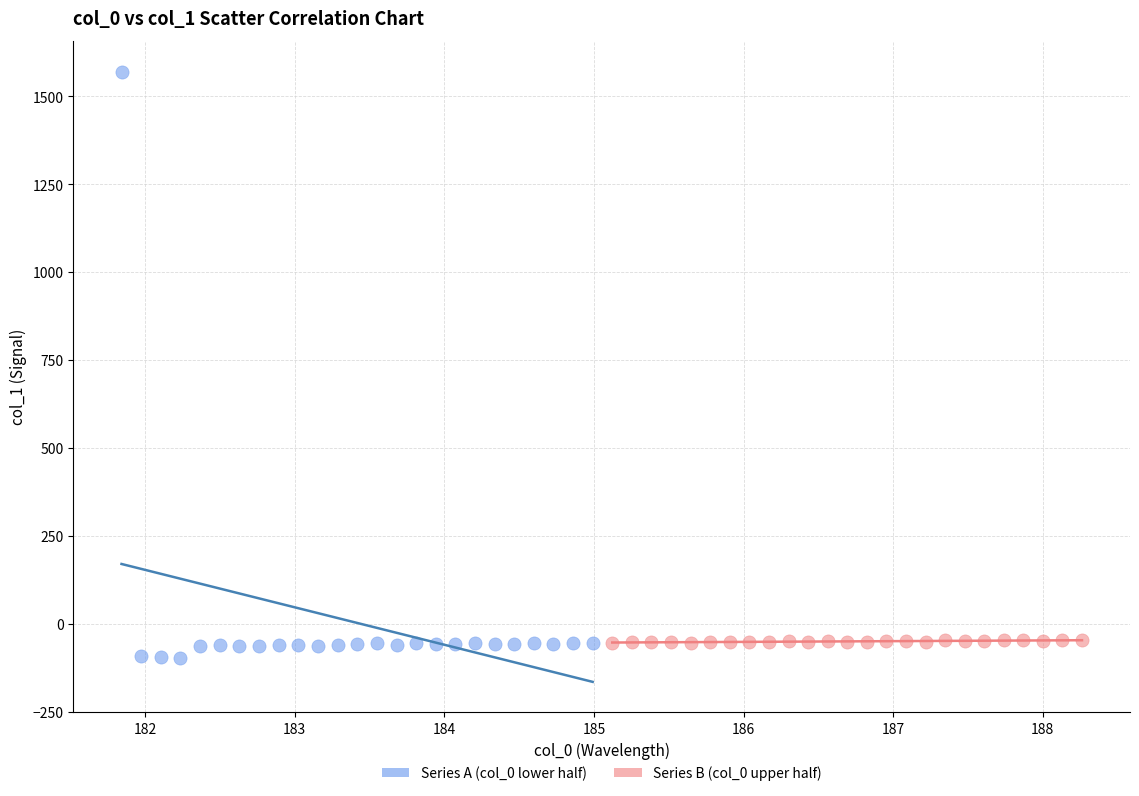

Which series has the largest Y range (max minus min)?

Series A (col_0 lower half)